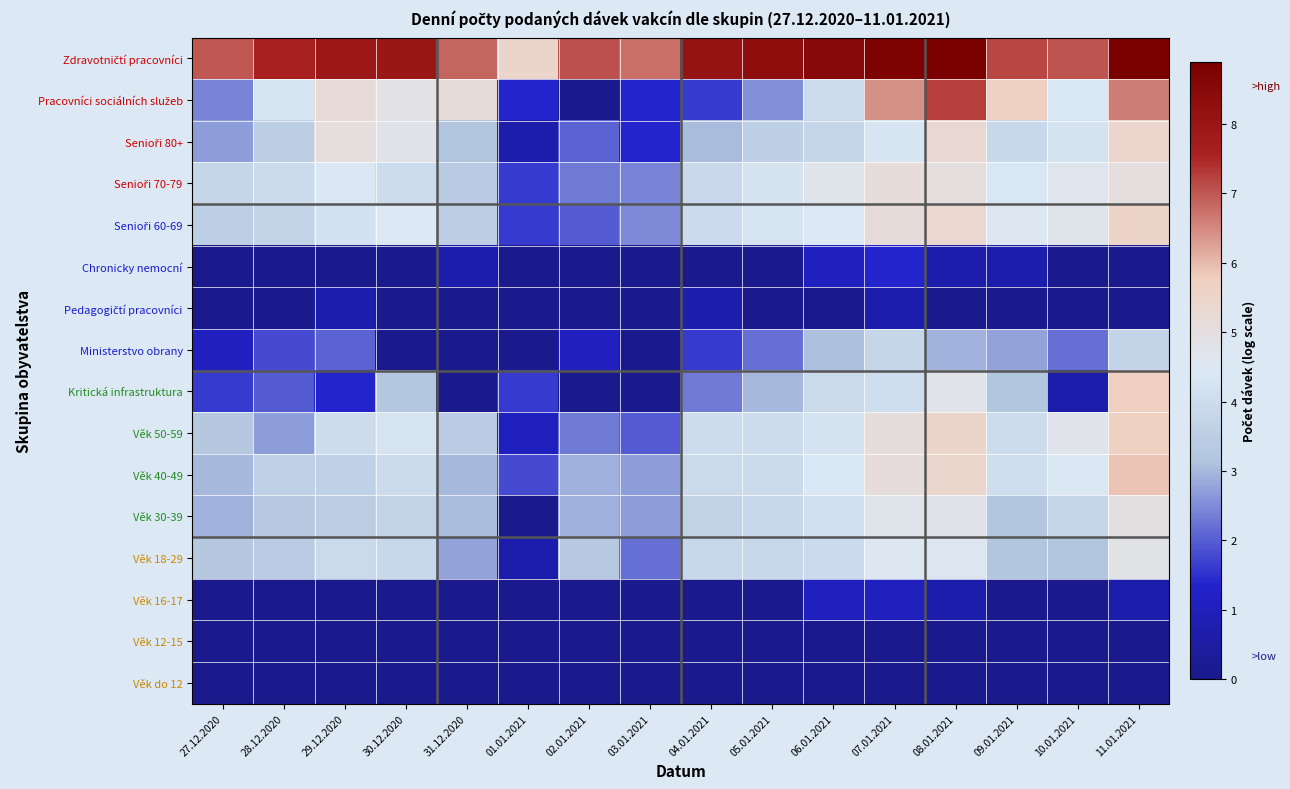

Which category has the lowest value across all series?

02.01.2021